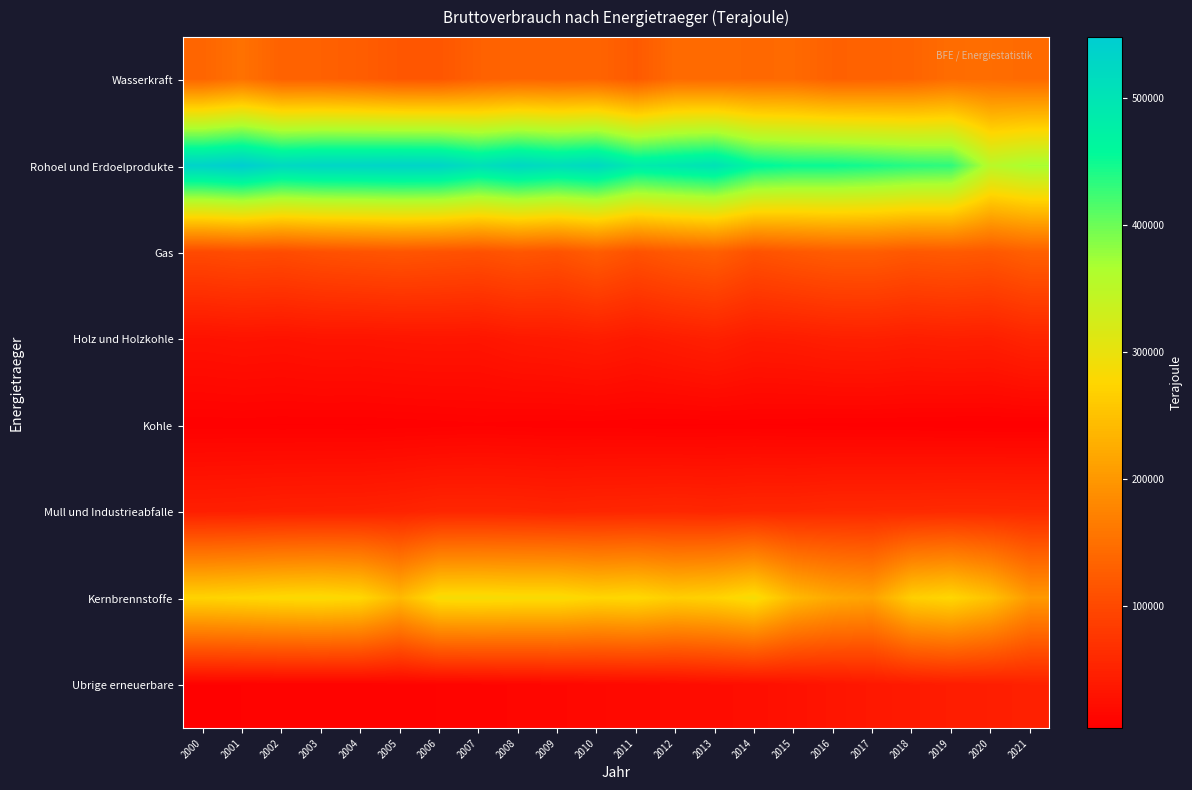

Which series has the widest spread of values?

Rohoel und Erdoelprodukte